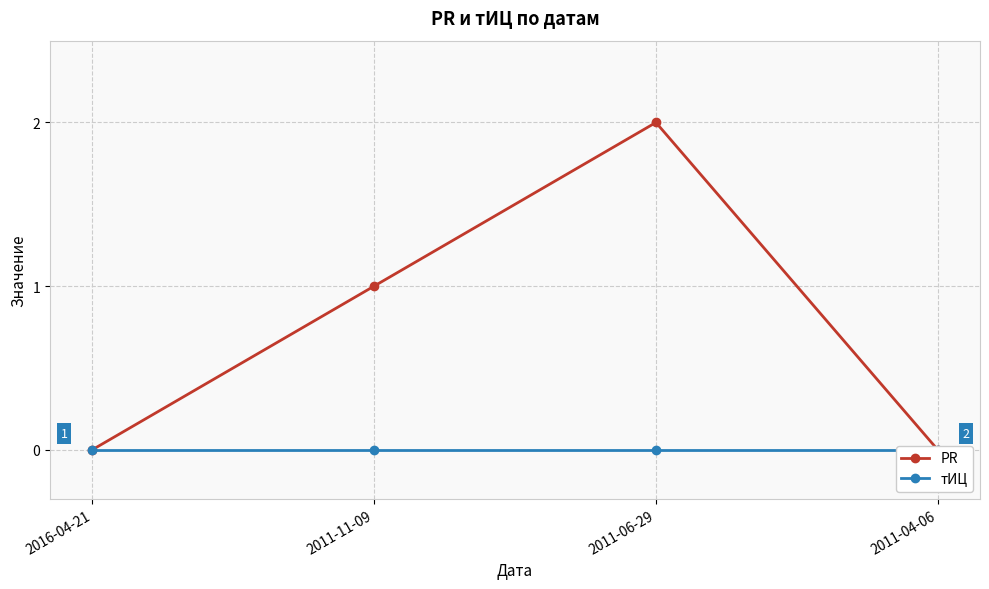

List the labels in order of тИЦ value, smallest first.

2016-04-21, 2011-11-09, 2011-06-29, 2011-04-06